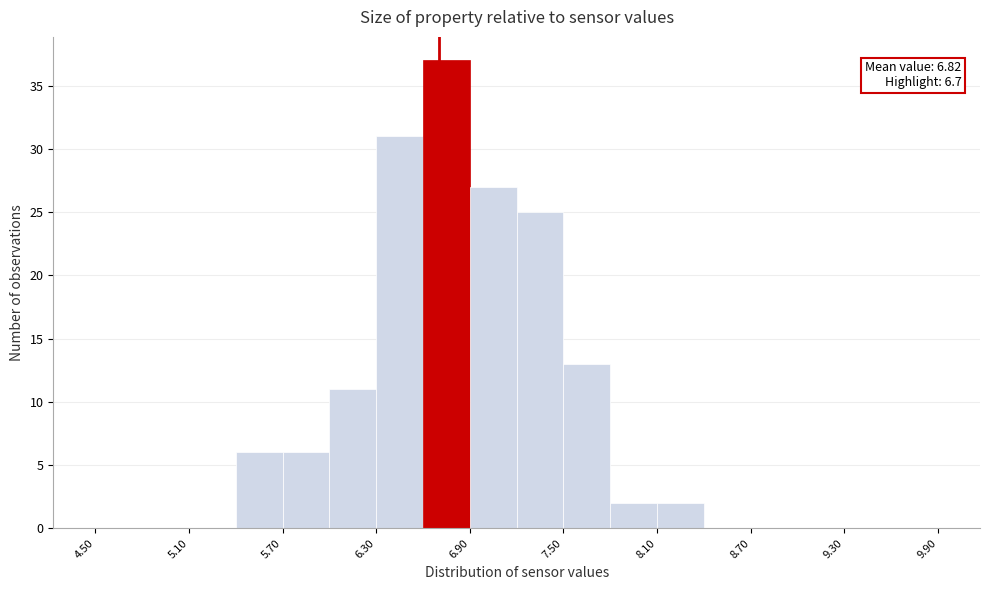

Around what value on the x-axis is the tallest bar? Give the approximate position of its centre, as read against the axis.

6.8